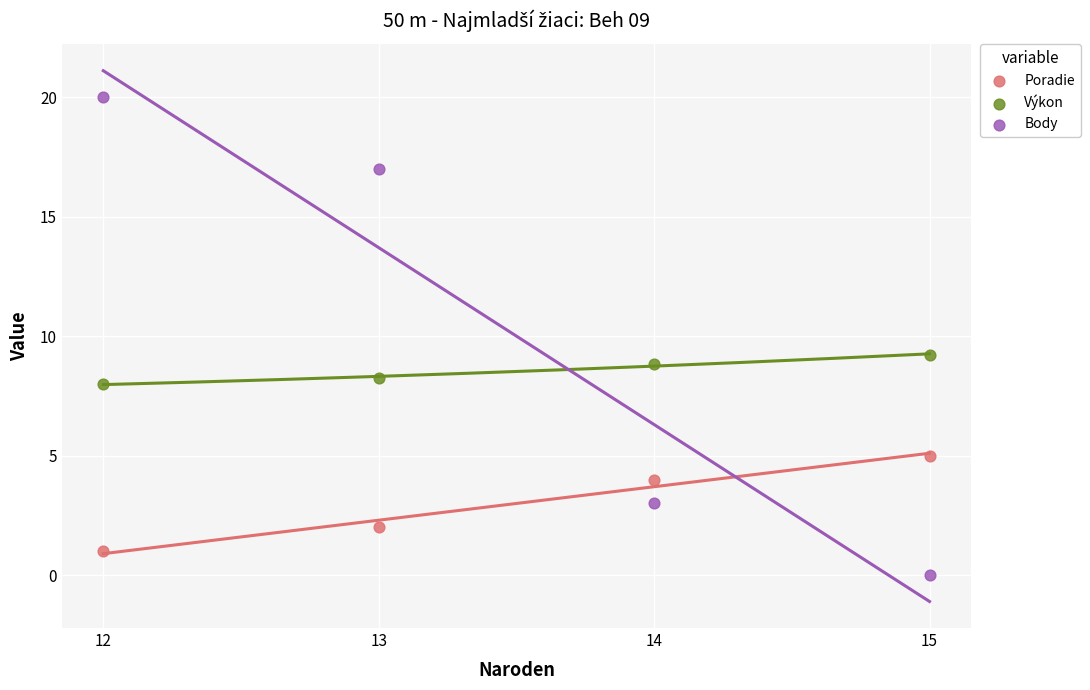

Which series reaches the maximum Y coordinate?

Body